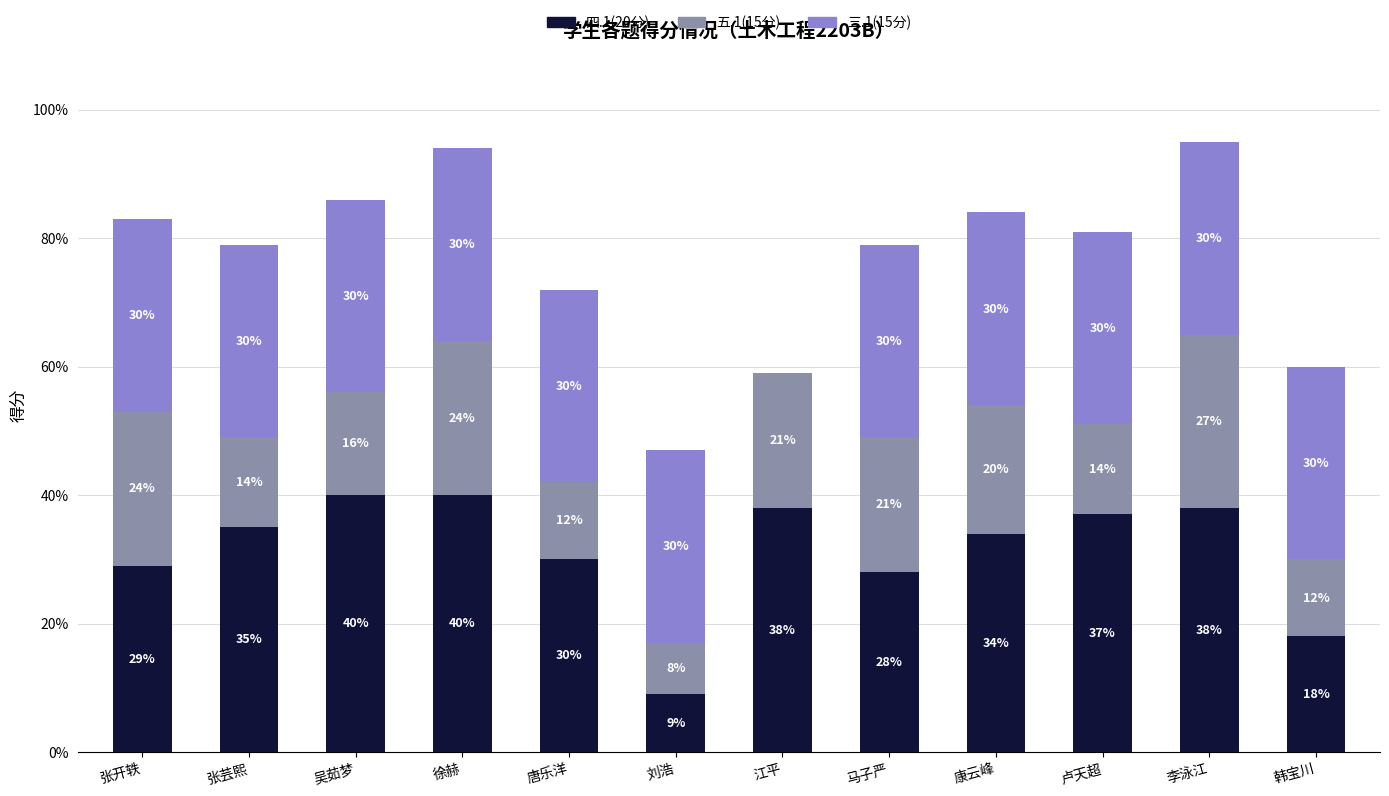

Which series has the widest spread of values?

四.1(20分)